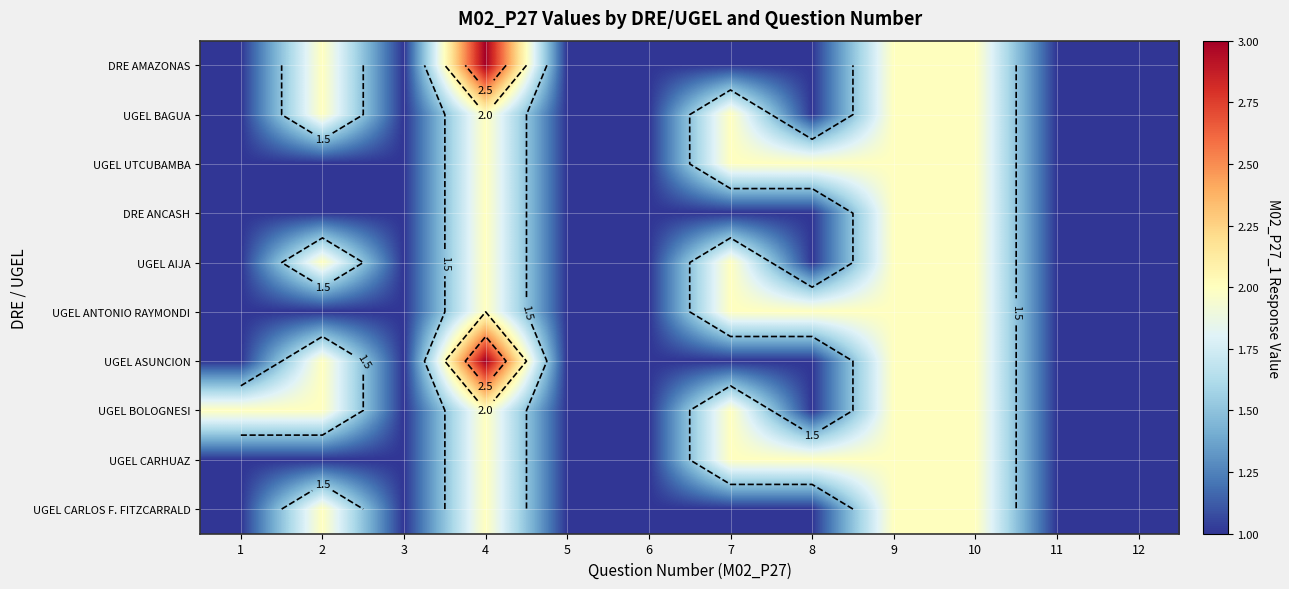

True or false: UGEL BAGUA has a value of 2 at 2.

True